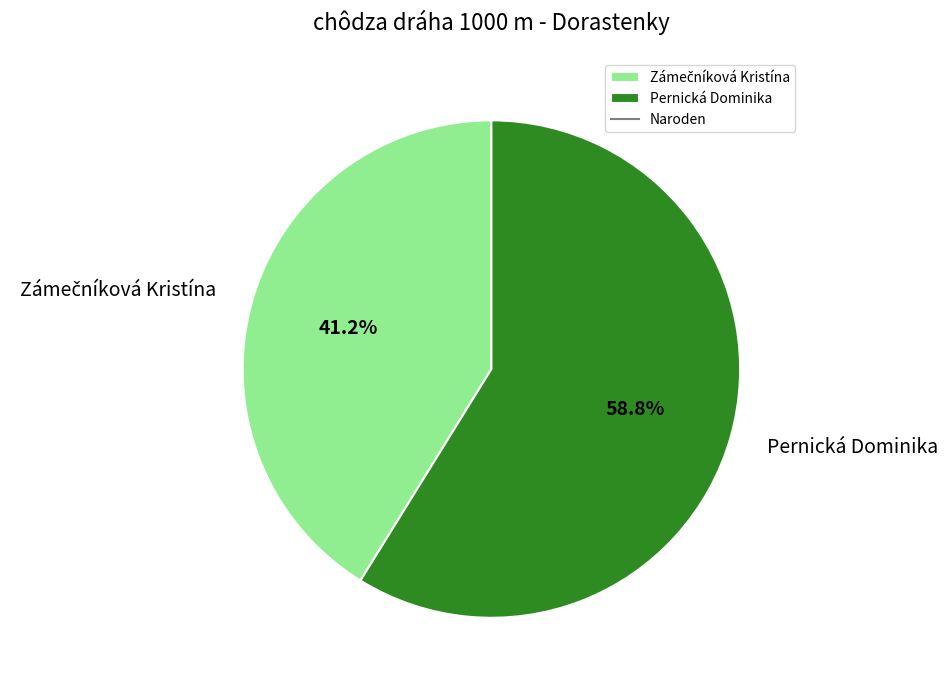

Which category accounts for the majority?

Pernická Dominika